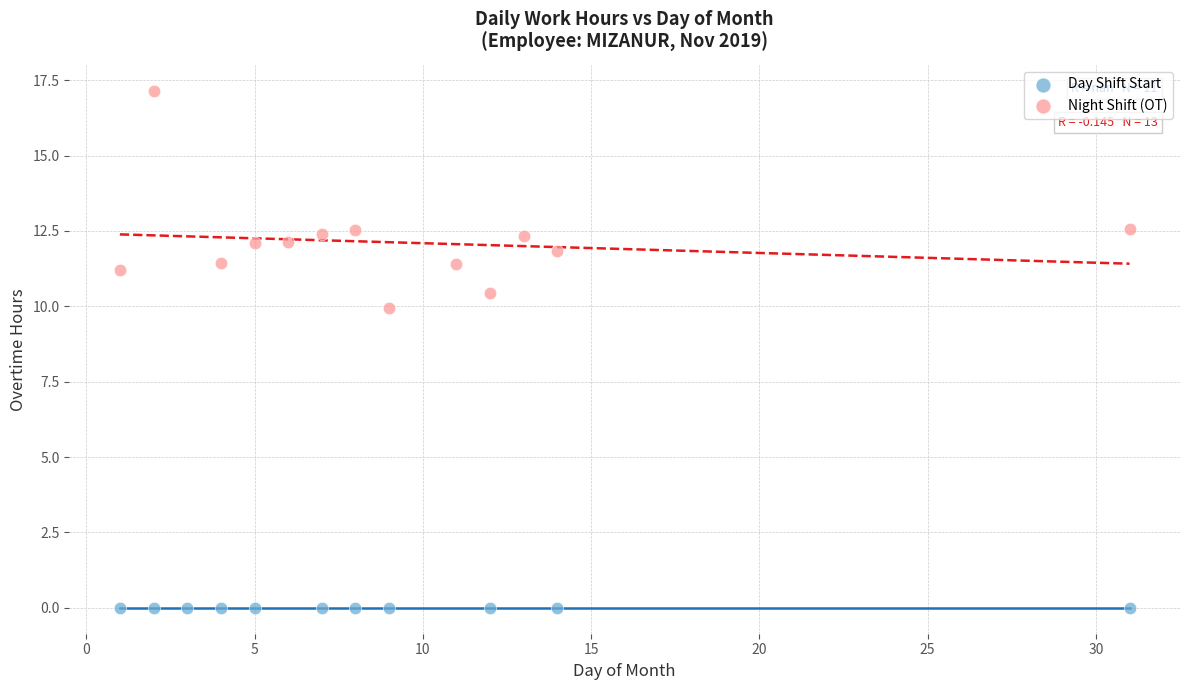

Which series contains the highest Y value?

Night Shift (OT)